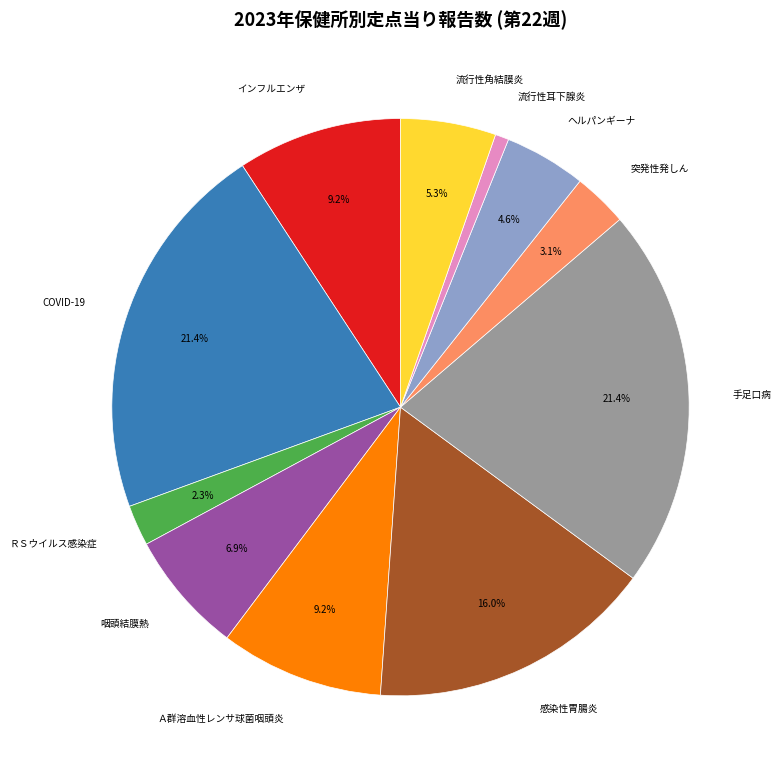

Does ヘルパンギーナ represent more than half of the total?

No